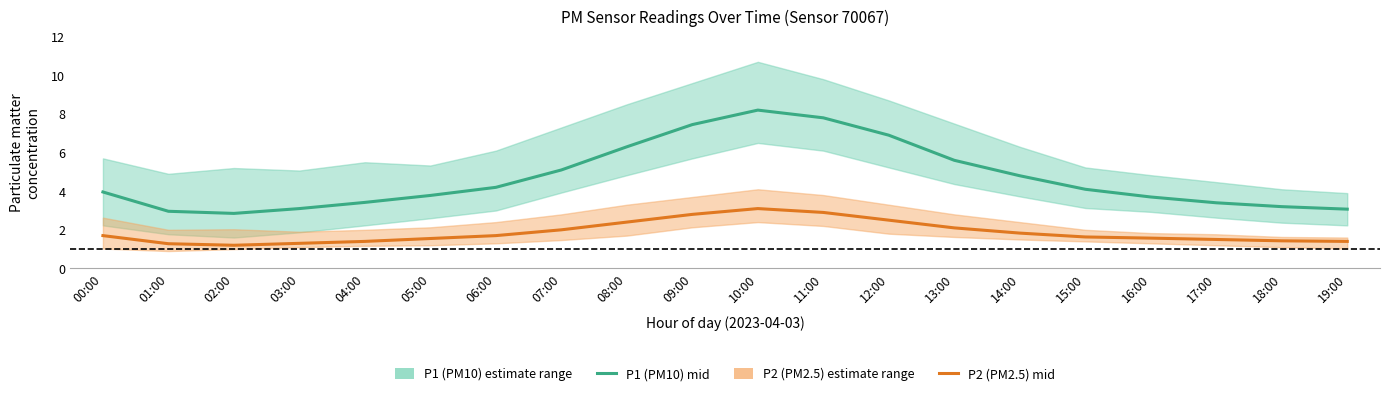

How many values in the P1 (PM10) mid series exceed 4?

10